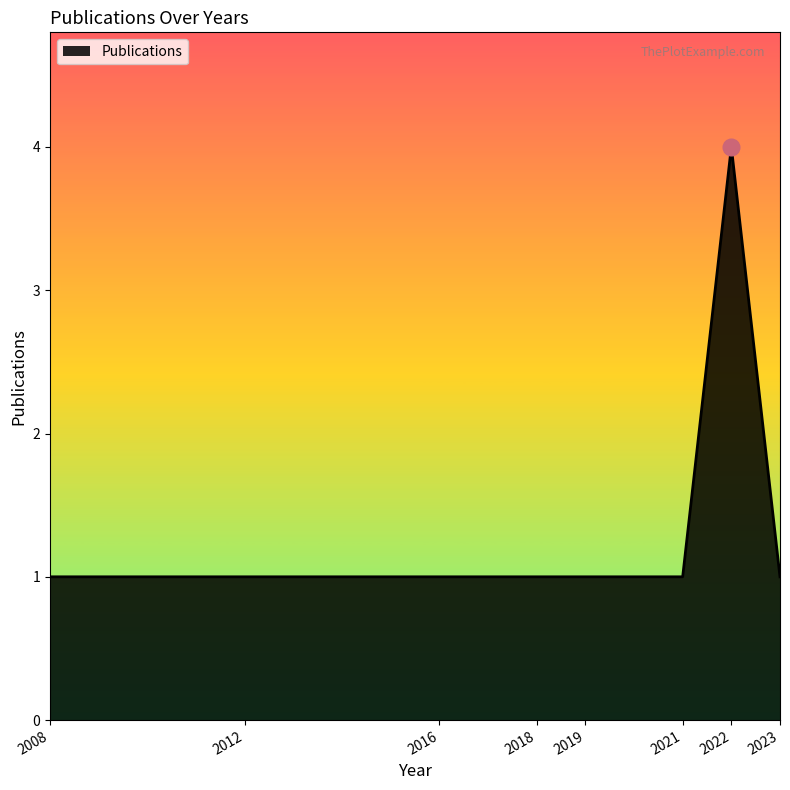

Count the number of categories in the chart.

8